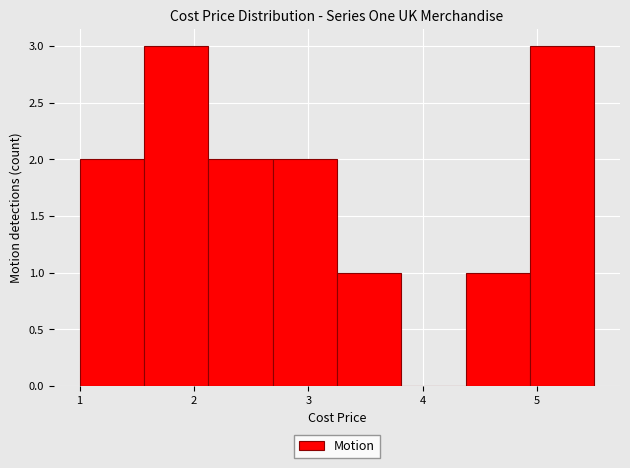

What is the height of the bar covering 3.3 to 3.8 on the x-axis? Neither the bar edges nor the heights are printed on the chart, so give them approximately, as read against the axes.

1